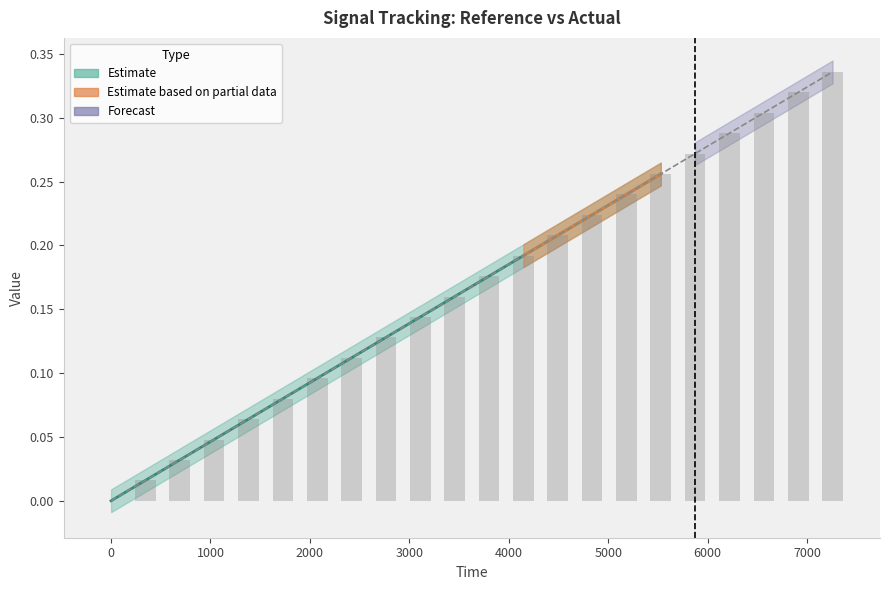

How many values in the Actual (raw) series exceed 0?

21